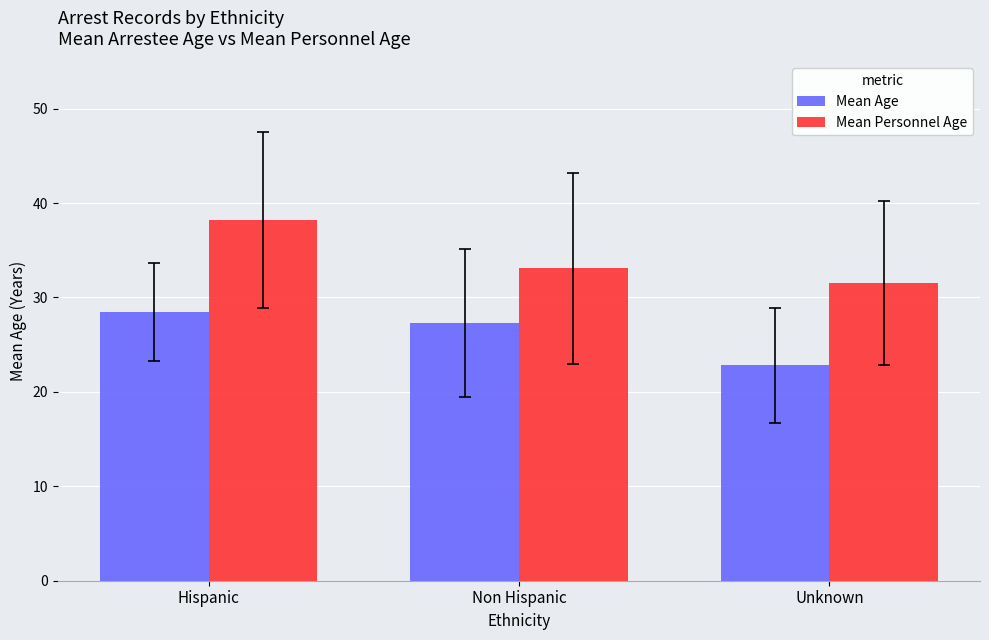

What is the difference between the highest and lowest values at Hispanic?

9.7